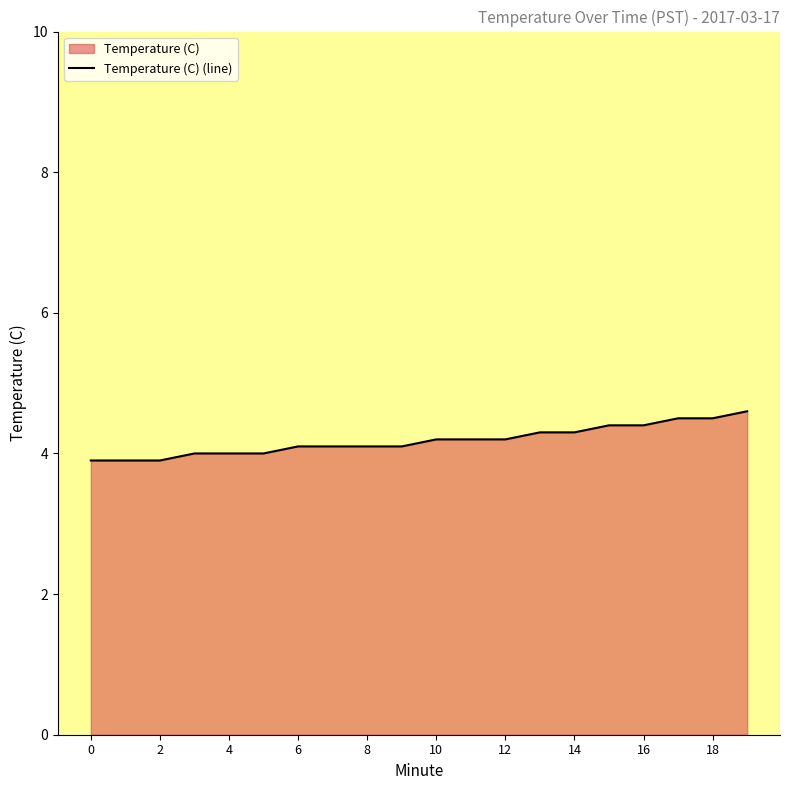

What is the minimum value shown in the chart?

3.9